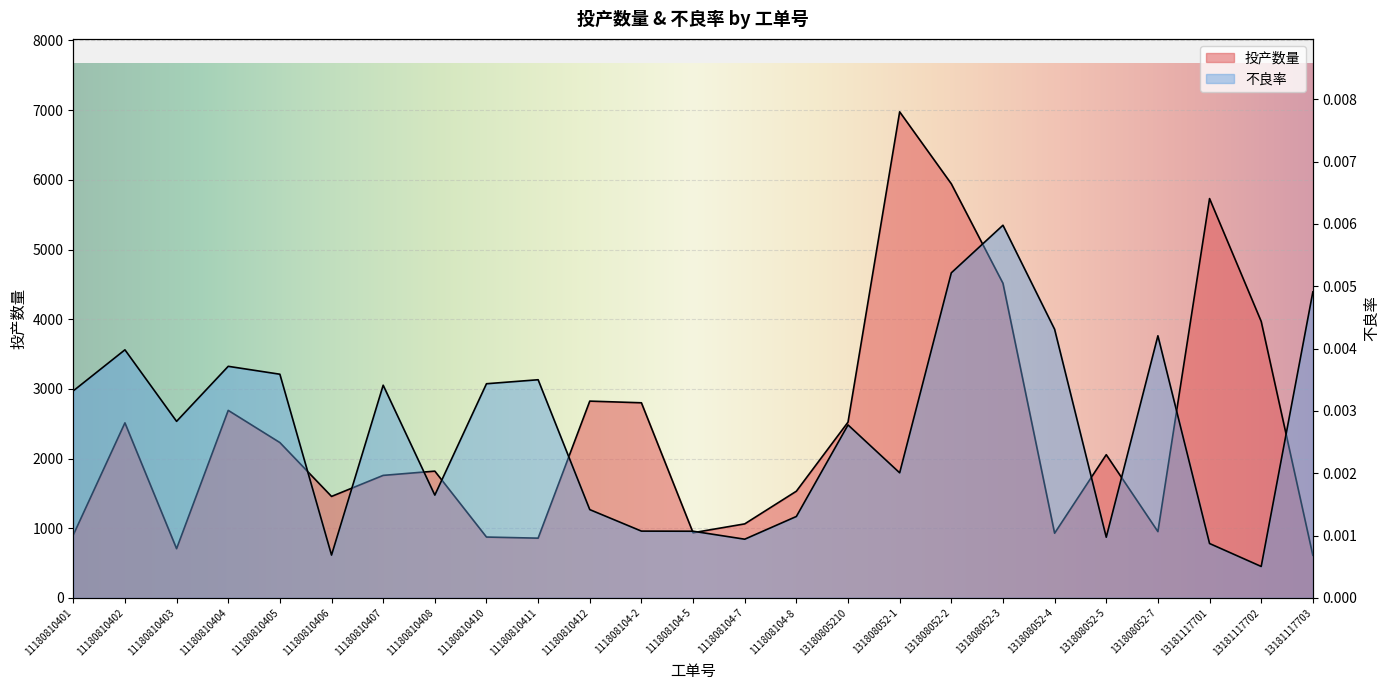

What is the difference between the maximum and second lowest values in the 投产数量 series?

6270.0